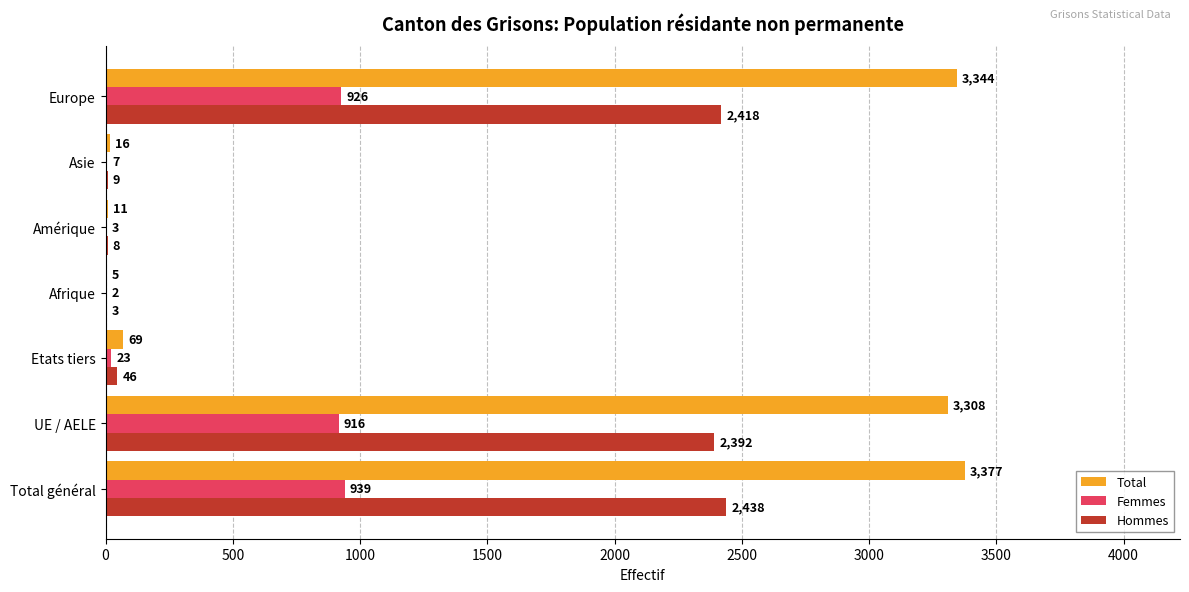

Which series has the largest total across all categories?

Total